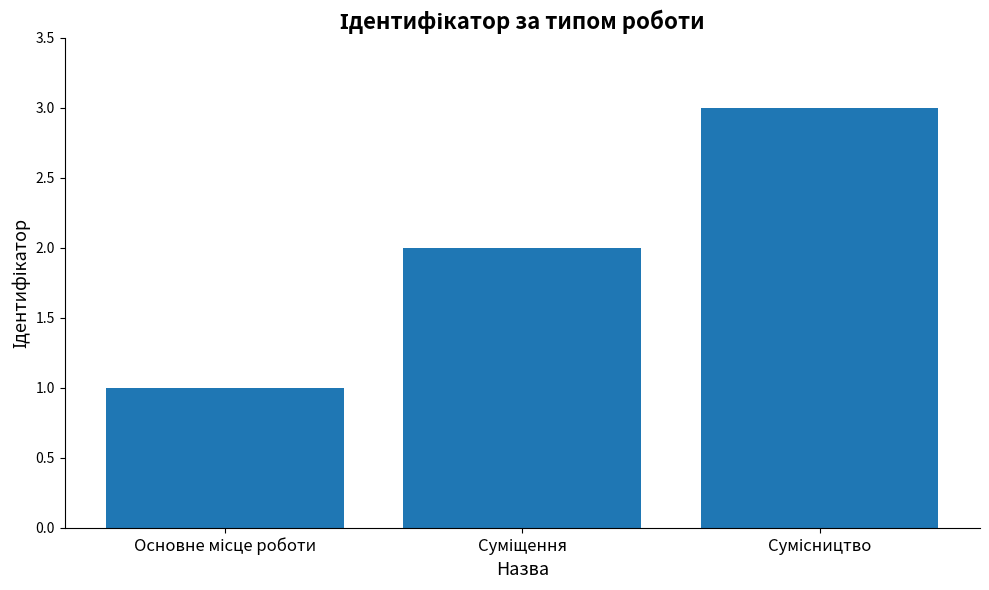

What is the maximum value shown in the chart?

3